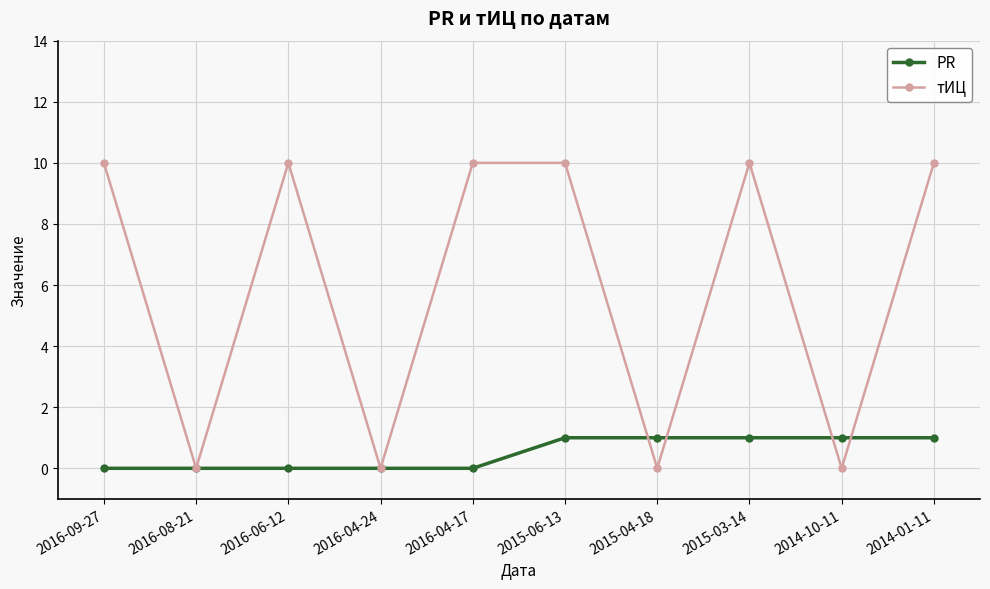

True or false: PR has a value of 1 at 2016-04-17.

False